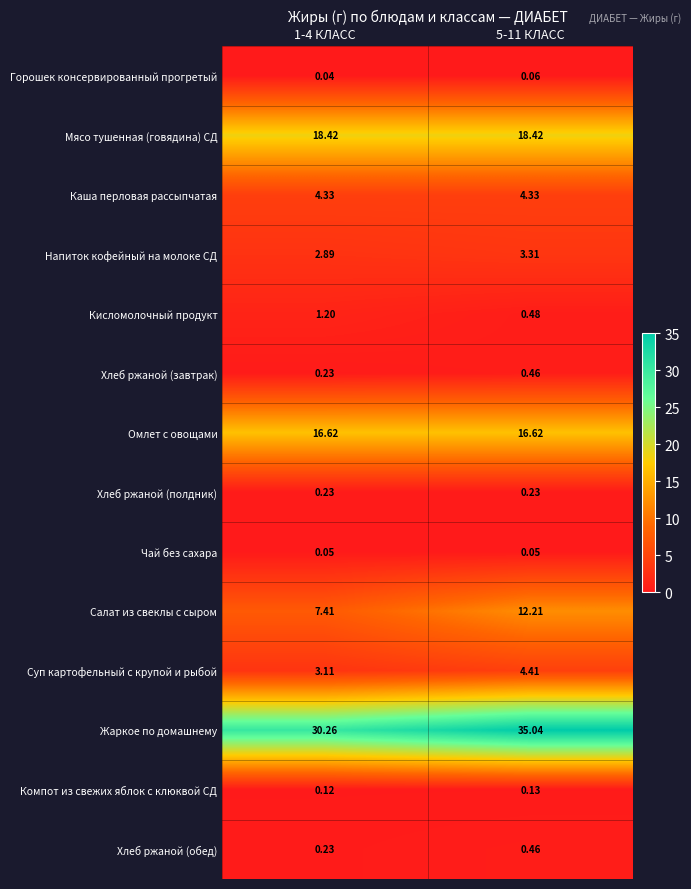

Which series has the largest total across all categories?

Жаркое по домашнему